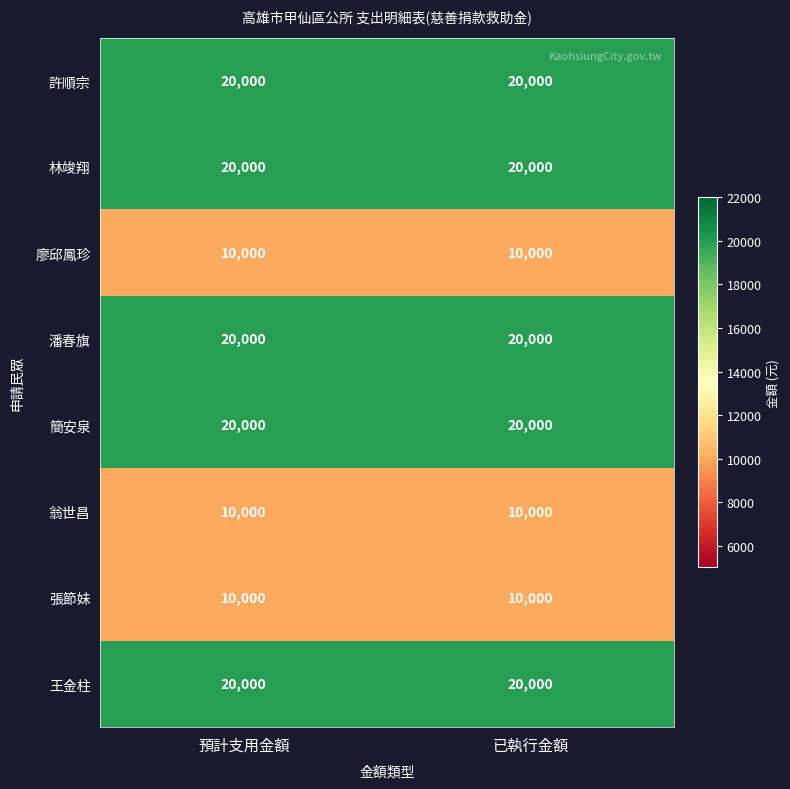

How many distinct data groups are displayed?

8